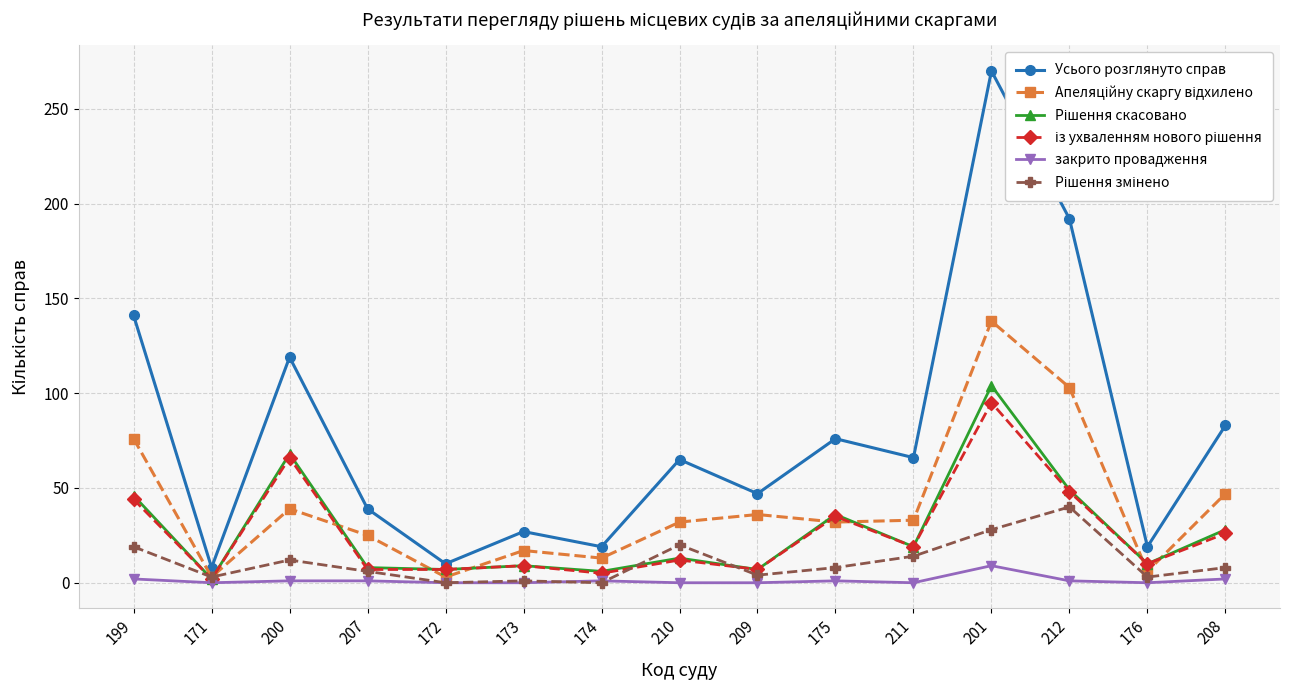

Reading left to right, transcribe all the data shown in this chart.

Усього розглянуто справ: 199=141	171=8	200=119	207=39	172=10	173=27	174=19	210=65	209=47	175=76	211=66	201=270	212=192	176=19	208=83
Апеляційну скаргу відхилено: 199=76	171=3	200=39	207=25	172=3	173=17	174=13	210=32	209=36	175=32	211=33	201=138	212=103	176=6	208=47
Рішення скасовано: 199=46	171=2	200=68	207=8	172=7	173=9	174=6	210=13	209=7	175=36	211=19	201=104	212=49	176=10	208=28
із ухваленням нового рішення: 199=44	171=2	200=66	207=7	172=7	173=9	174=5	210=12	209=7	175=35	211=19	201=95	212=48	176=10	208=26
закрито провадження: 199=2	171=0	200=1	207=1	172=0	173=0	174=1	210=0	209=0	175=1	211=0	201=9	212=1	176=0	208=2
Рішення змінено: 199=19	171=3	200=12	207=6	172=0	173=1	174=0	210=20	209=4	175=8	211=14	201=28	212=40	176=3	208=8